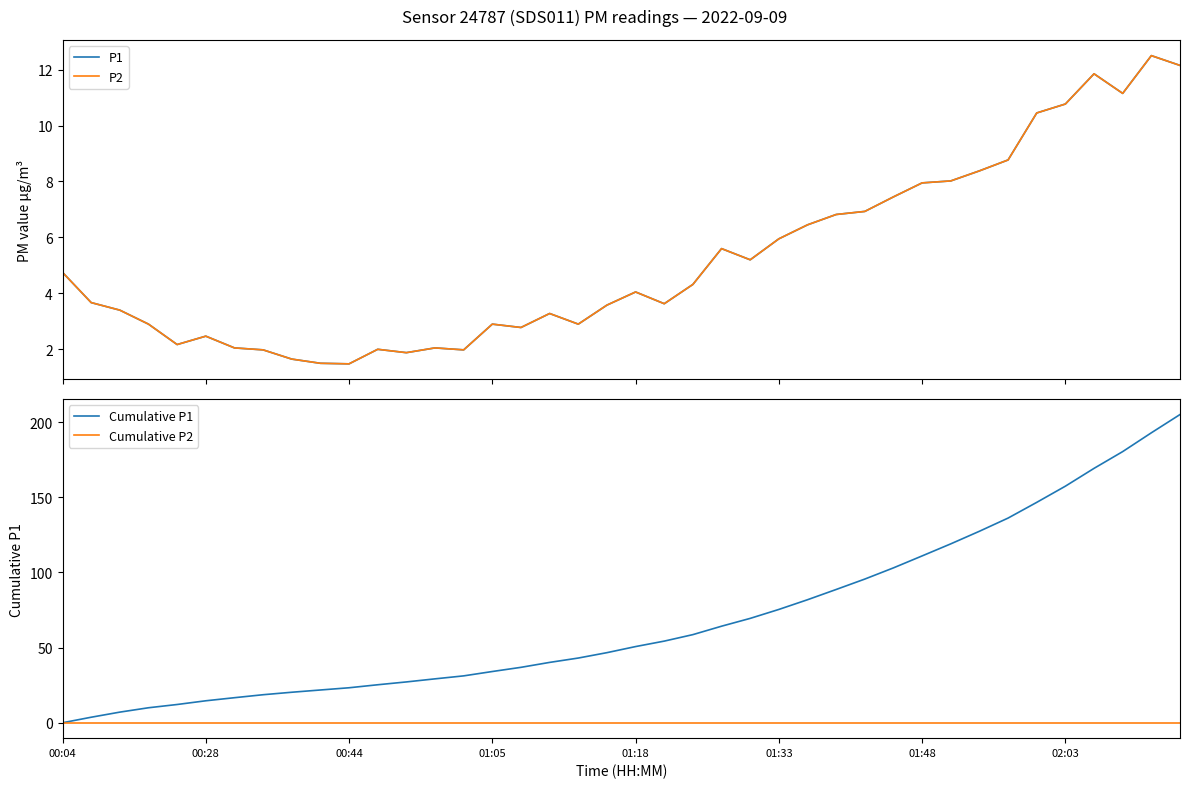

The P1 series shows 2.8 at 11. True or false?

False